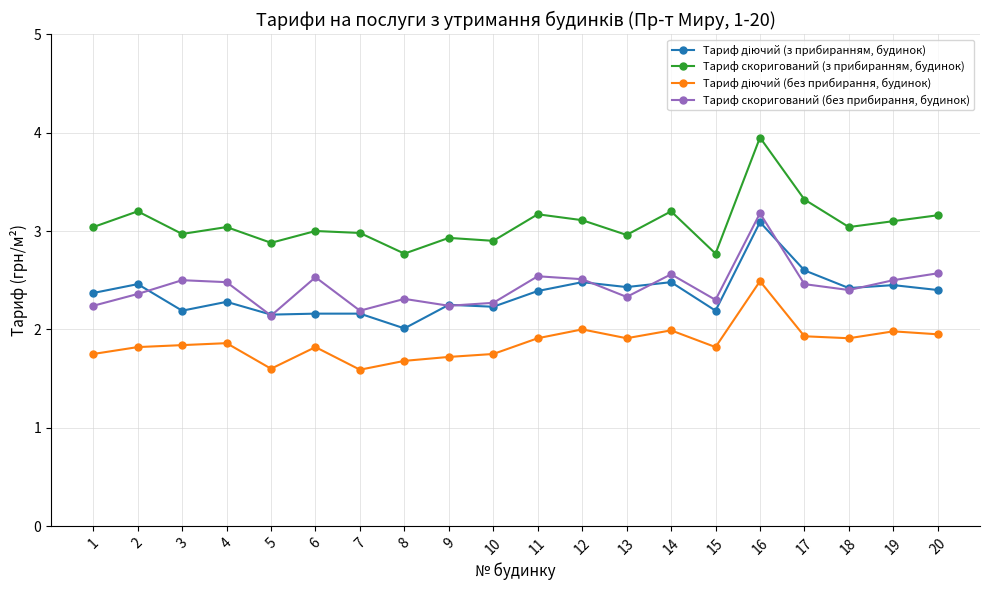

Which series has the largest total across all categories?

Тариф скоригований (з прибиранням, будинок)